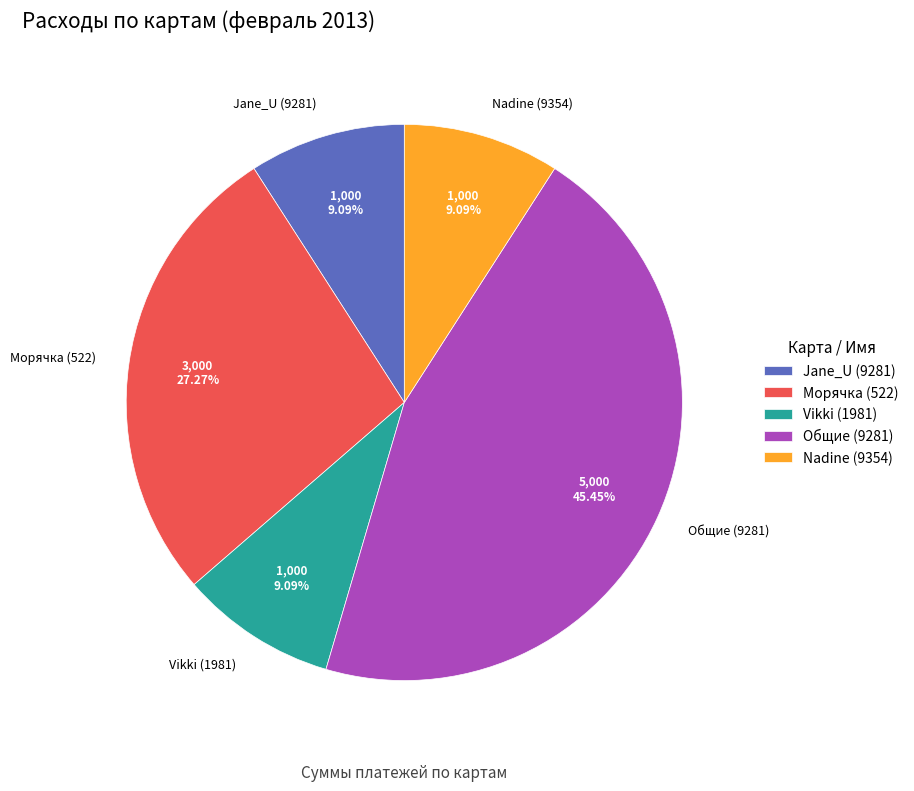

Which slice is the largest?

Общие (9281)